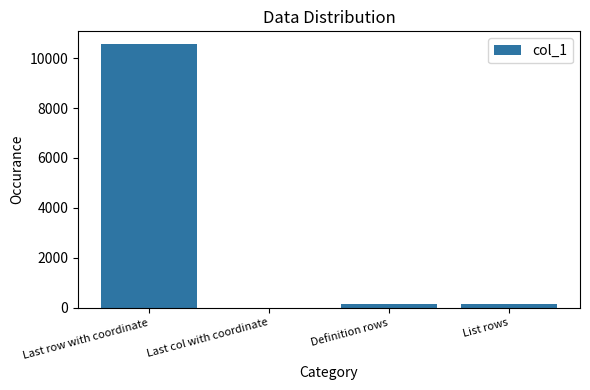

How many categories are shown in the chart?

4